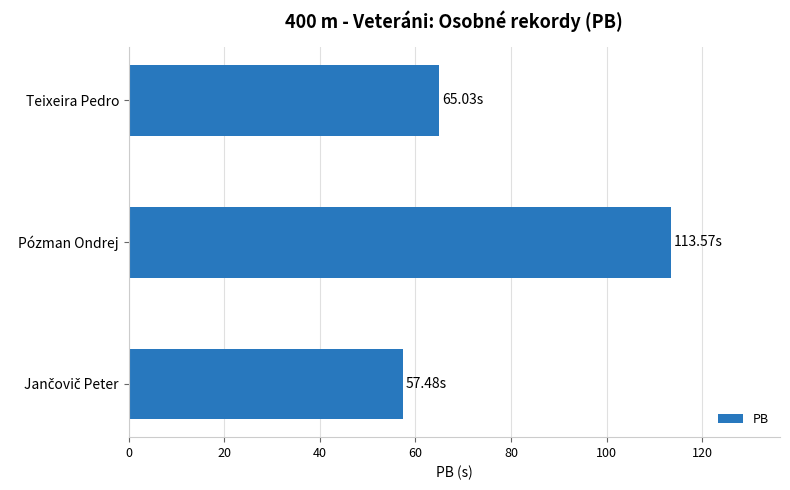

Which category has the highest value across all series?

Pózman Ondrej